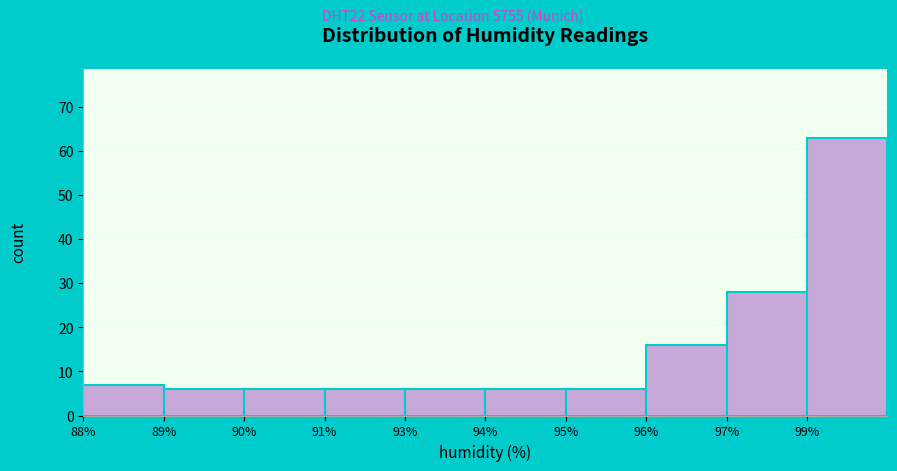

Reading left to right, what are all the values shown in this chart?

7	6	6	6	6	6	6	16	28	63